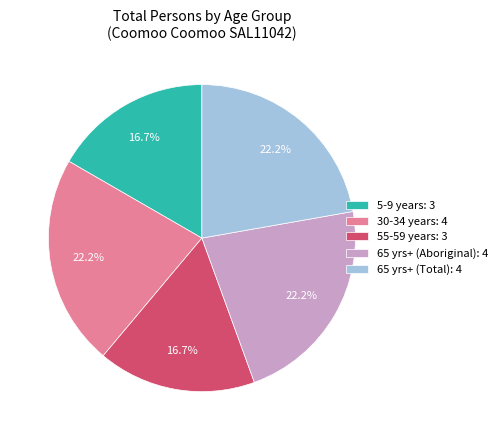

Approximately how many times larger is the value at 30-34 years: 4 compared to 5-9 years: 3?

1.3